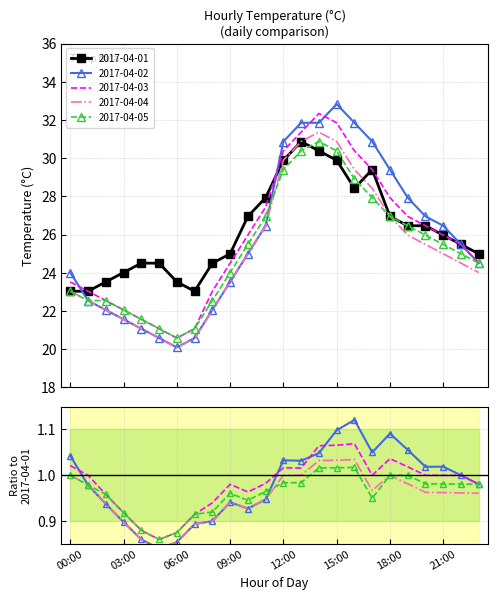

In 2017-04-01, how many points are lower than both neighbors (excluding endpoints)?

2